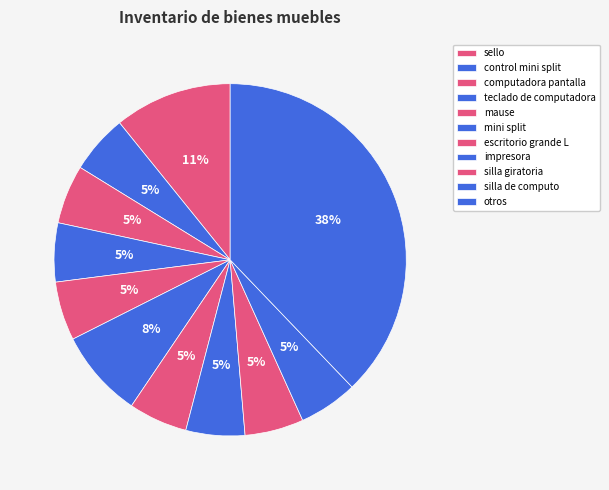

How many slices are in this pie chart?

11